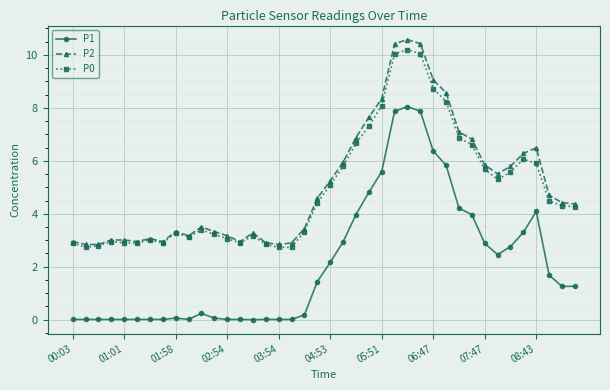

True or false: P1 and P0 intersect in this chart.

False